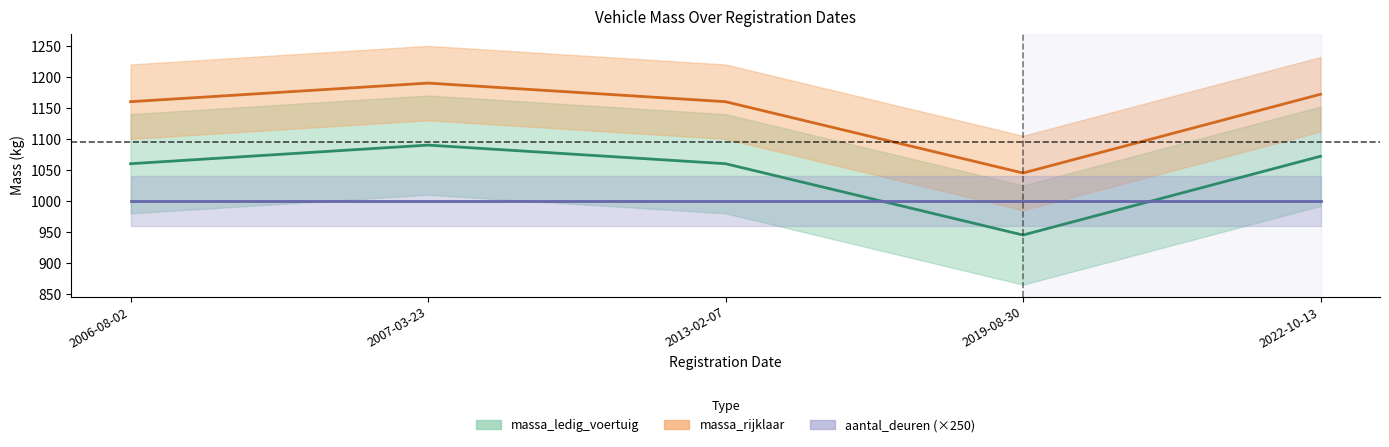

How many values in the massa_rijklaar series are below 1160?

1